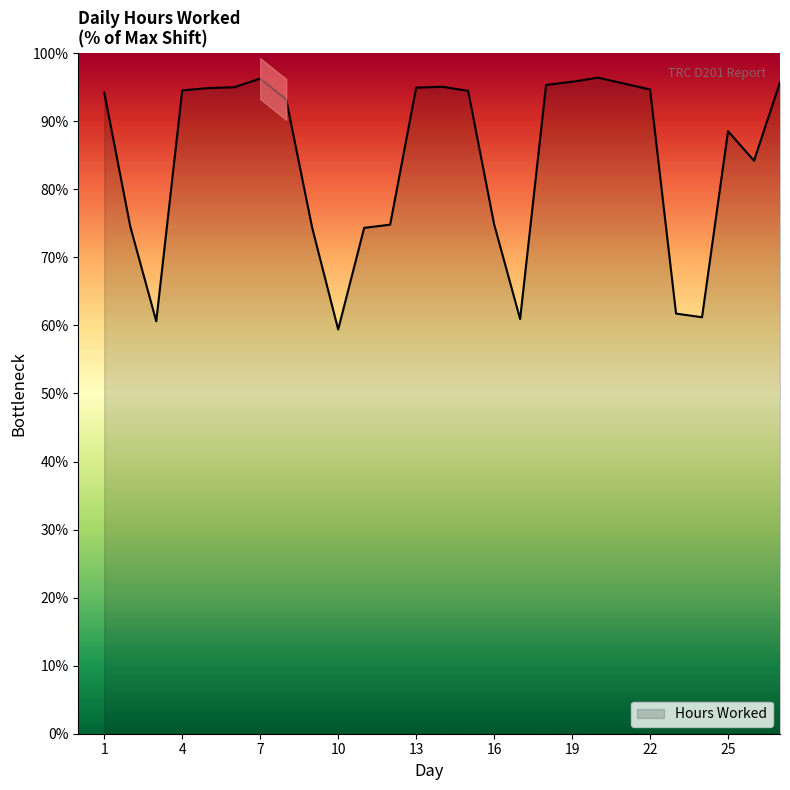

How many points are higher than both their immediate neighbors (excluding endpoints)?

4